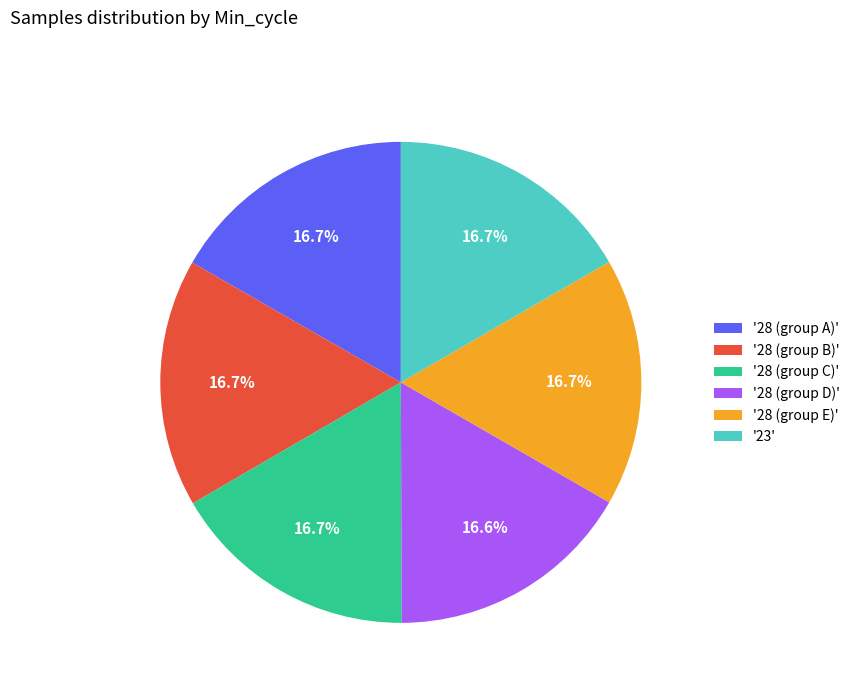

Count the number of slices in the pie.

6